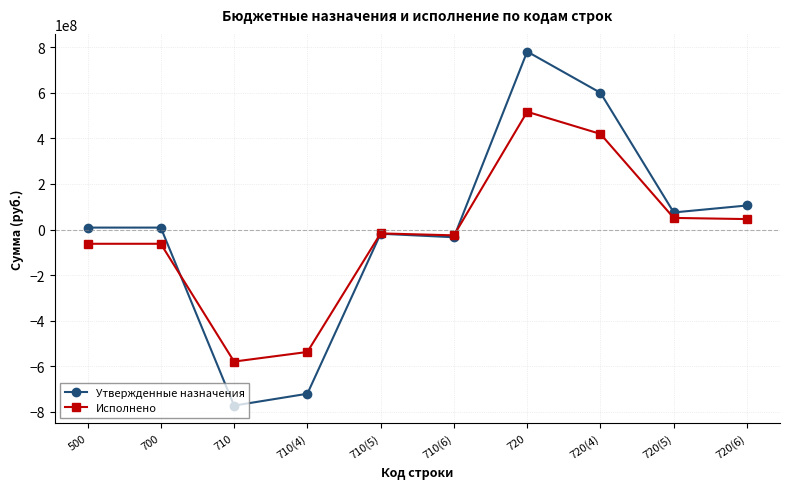

Which series has the widest spread of values?

Утвержденные назначения